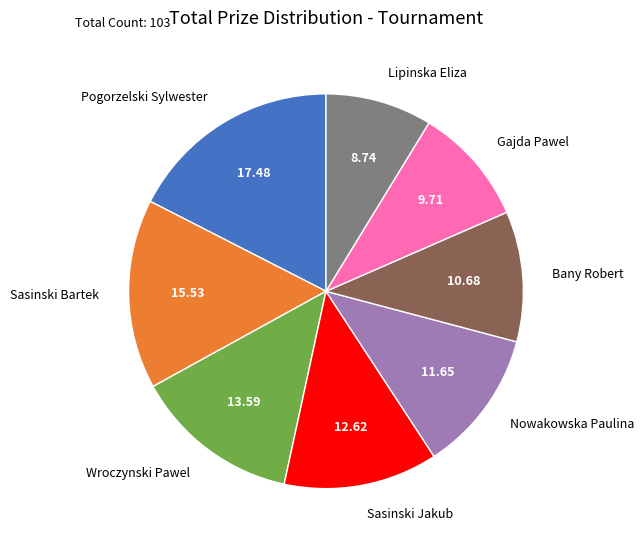

How many slices are in this pie chart?

8